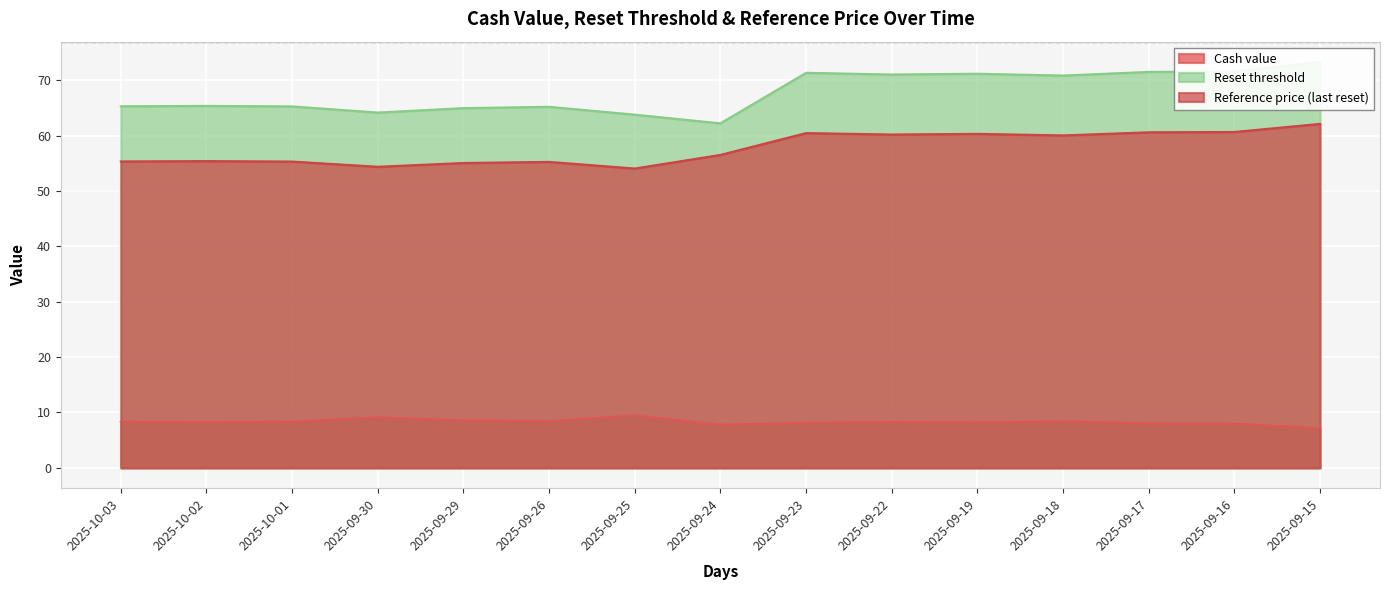

How many values in the Reference price (last reset) series are below 56?

7